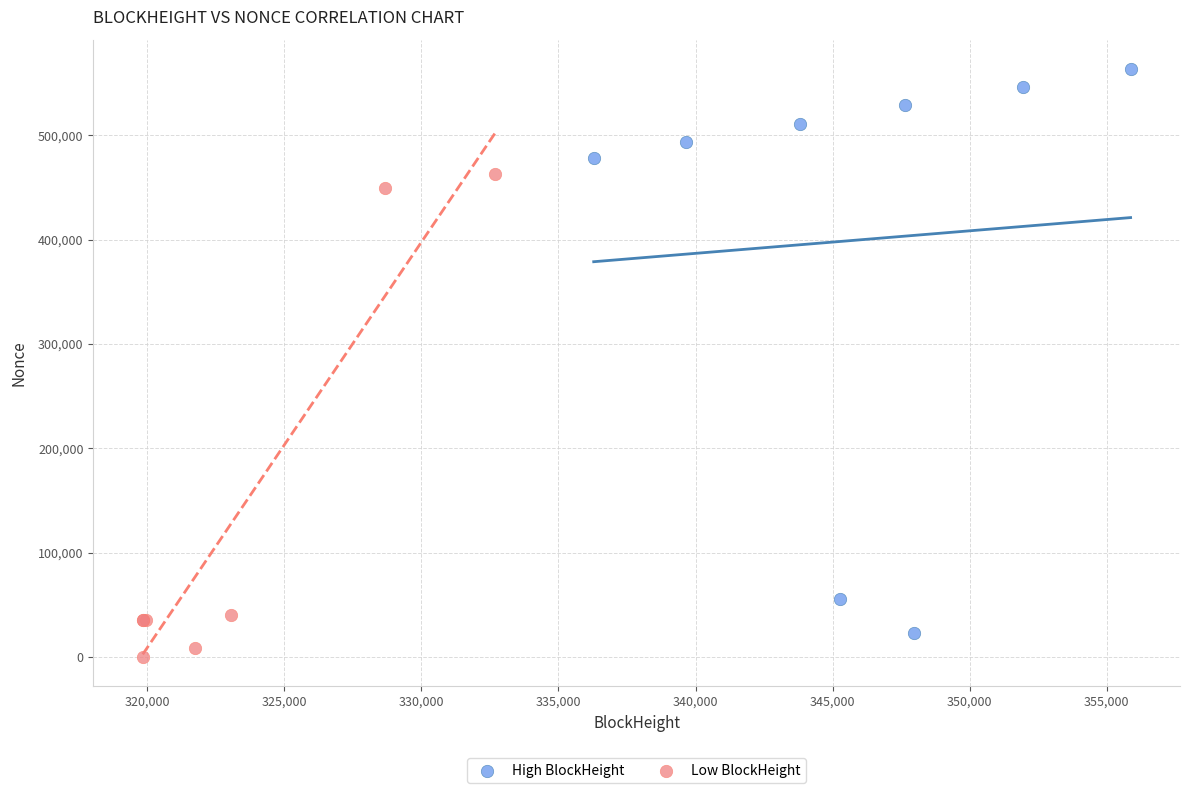

What are all the series names shown in the legend?

High BlockHeight, Low BlockHeight